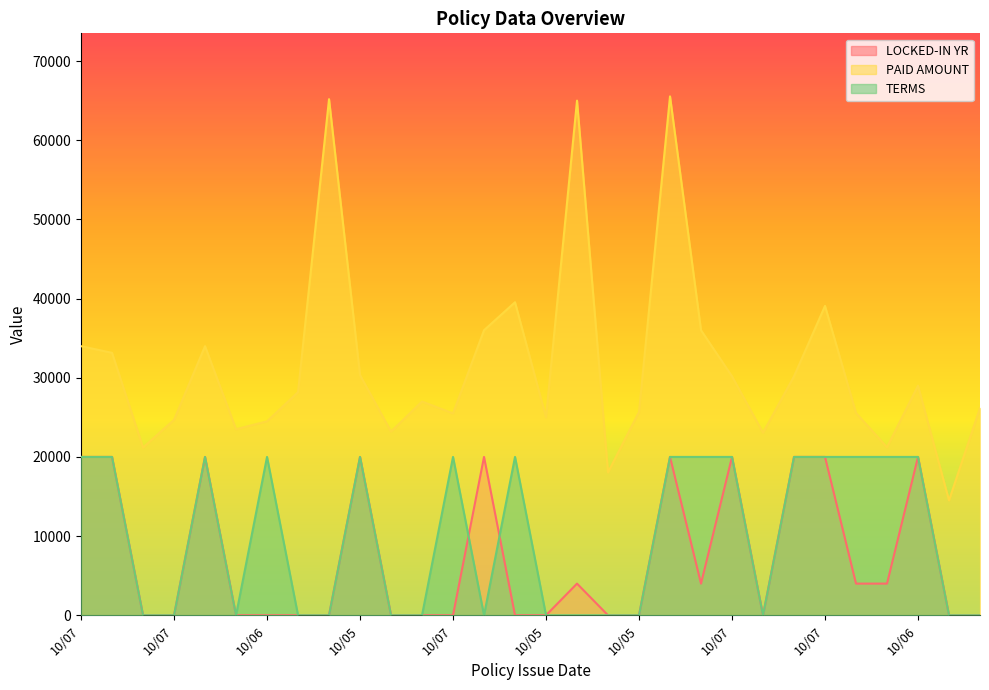

What is the average value of the LOCKED-IN YR series?

7200